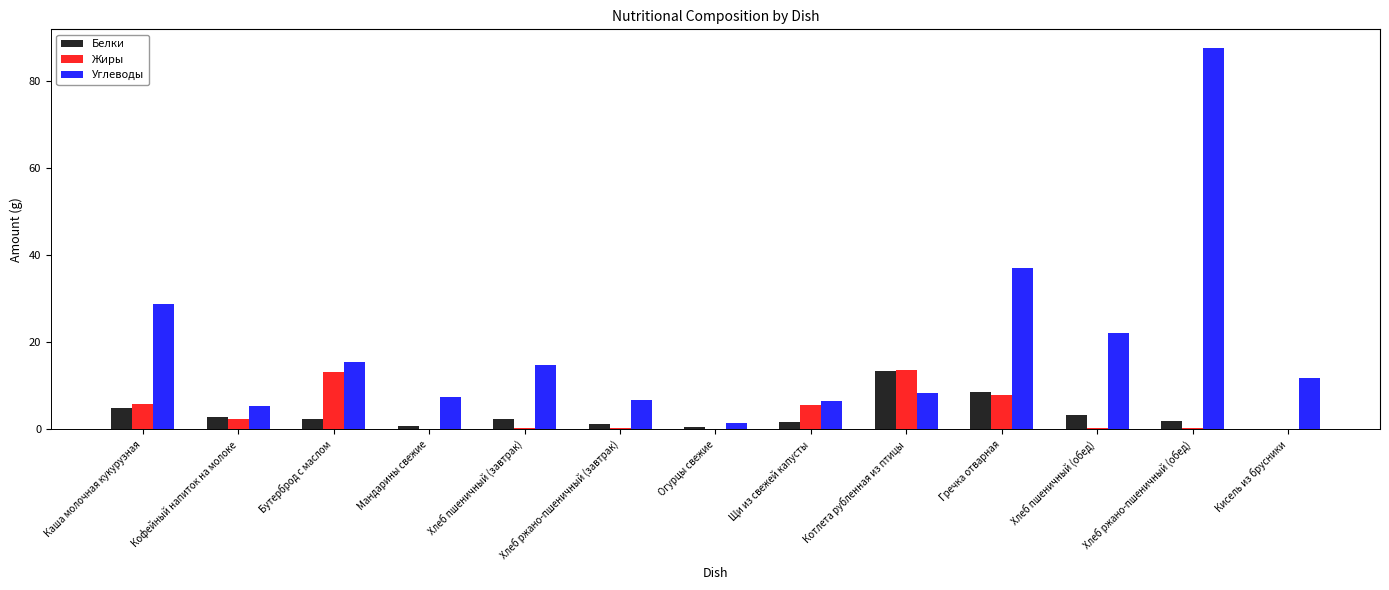

Is it true that Углеводы equals 61.9 at Гречка отварная?

False